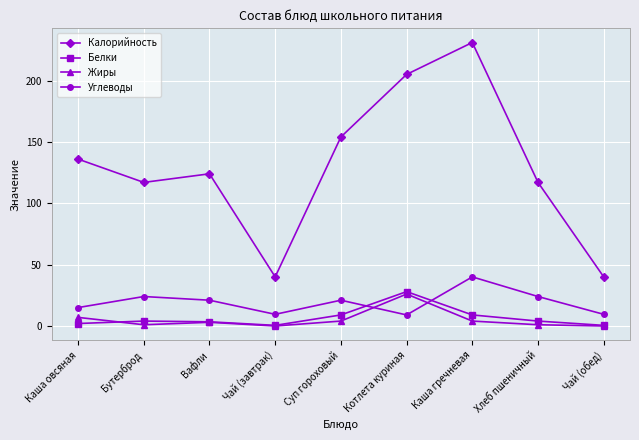

Where does the Калорийность series first go above 124?

Каша овсяная